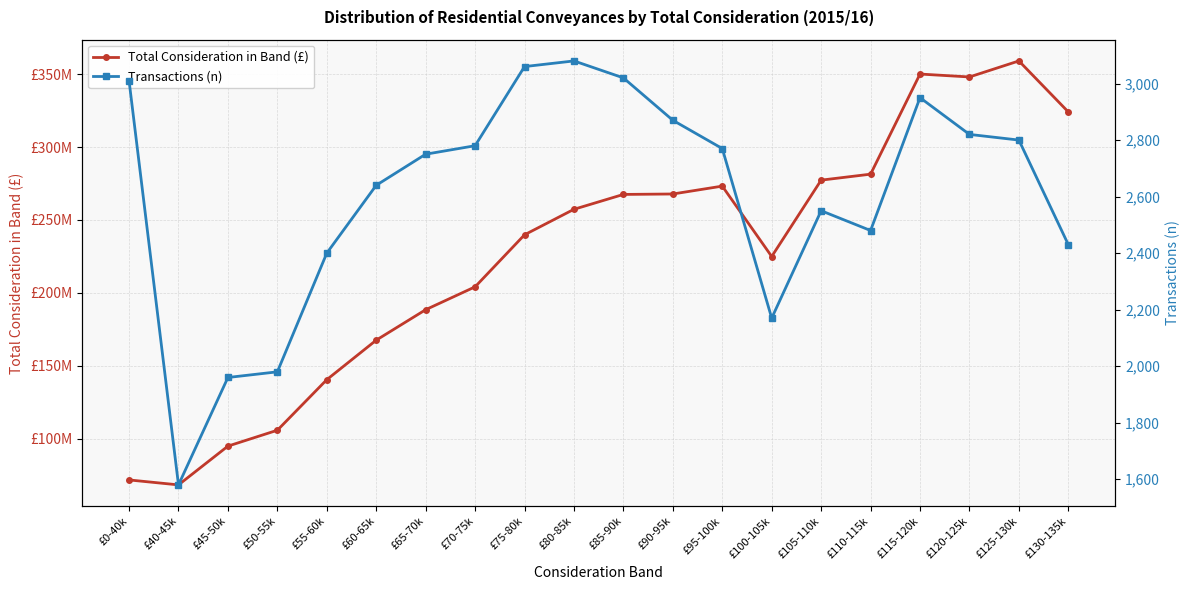

What is the sum of the Transactions (n) values at £0-40k and £85-90k?

6030